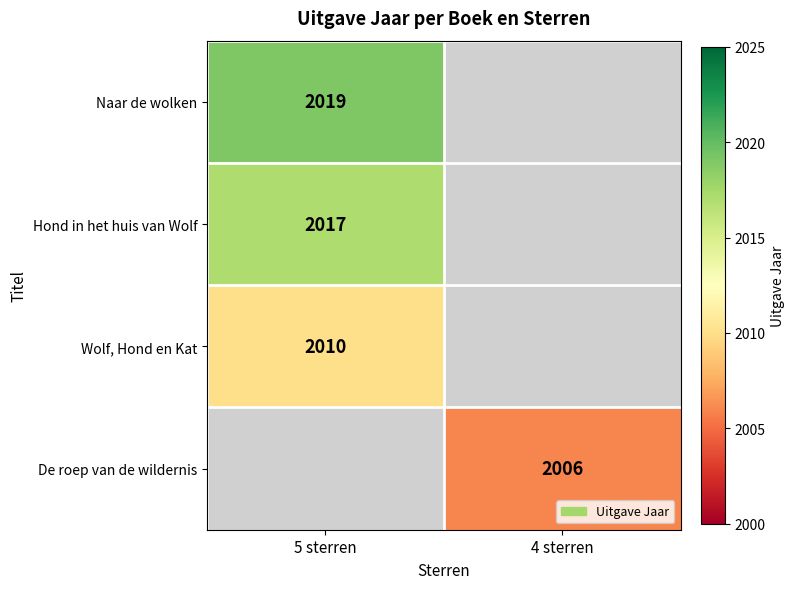

True or false: Naar de wolken has a value of 2019 at 5 sterren.

True